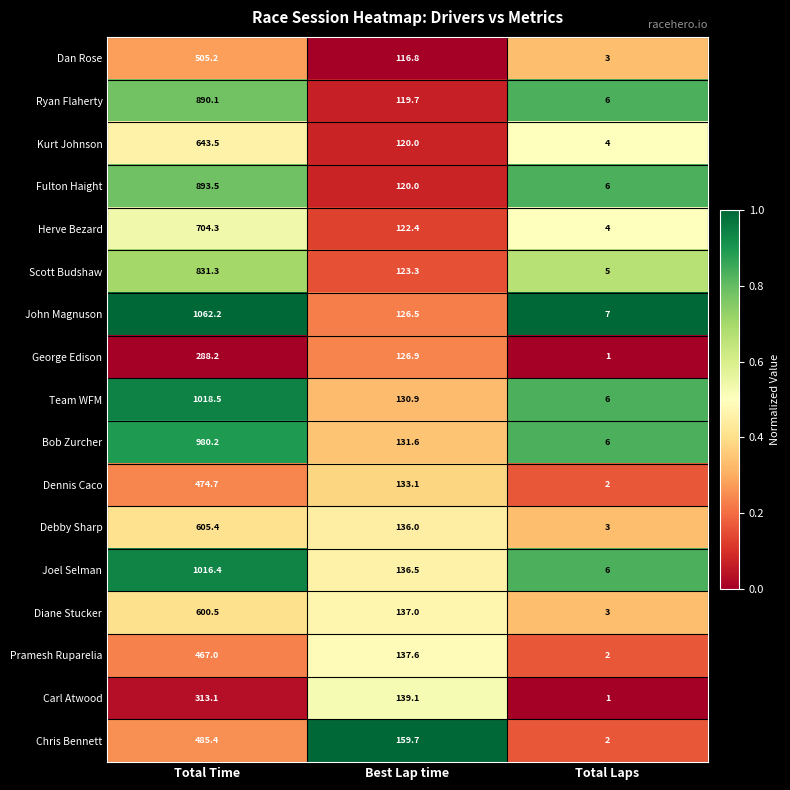

Rank the categories by Scott Budshaw value from lowest to highest.

Total Laps, Best Lap time, Total Time